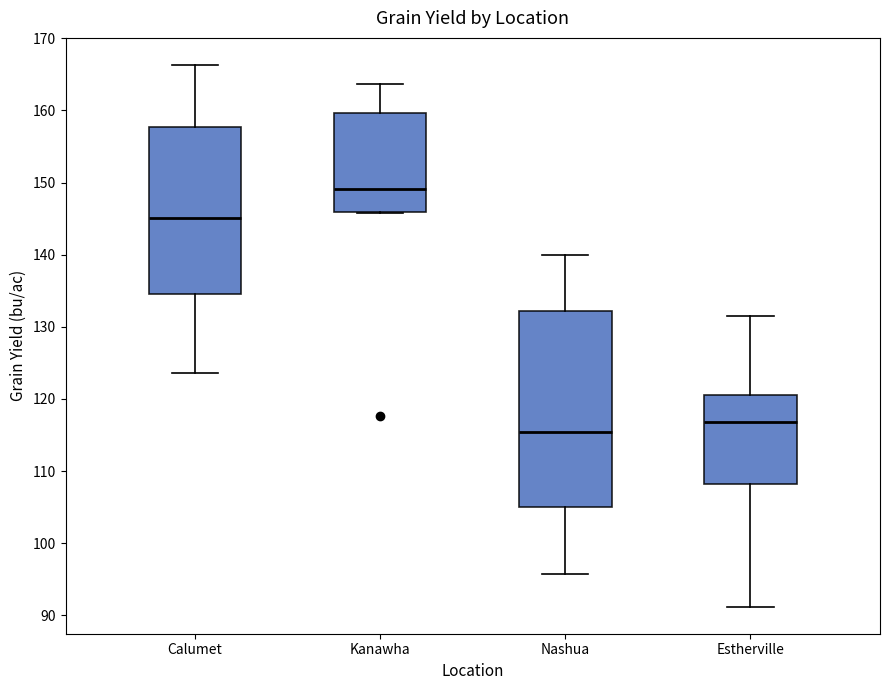

Which box's median line is the lowest?

Nashua